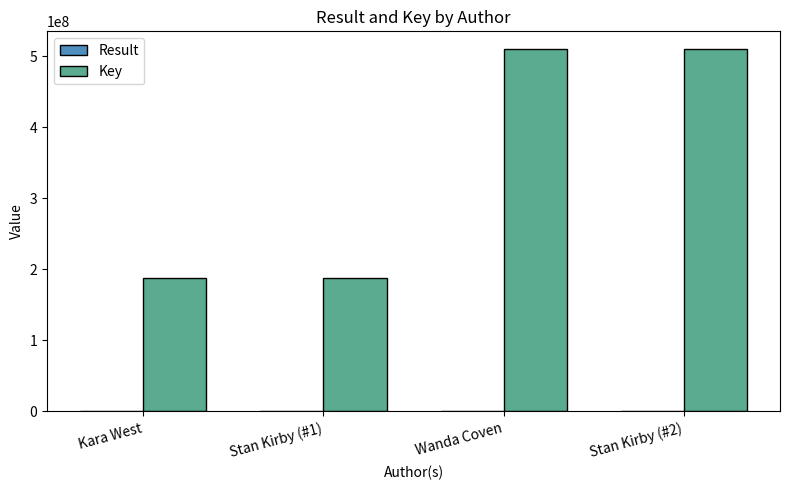

Which series changed the most between Kara West and Wanda Coven?

Key